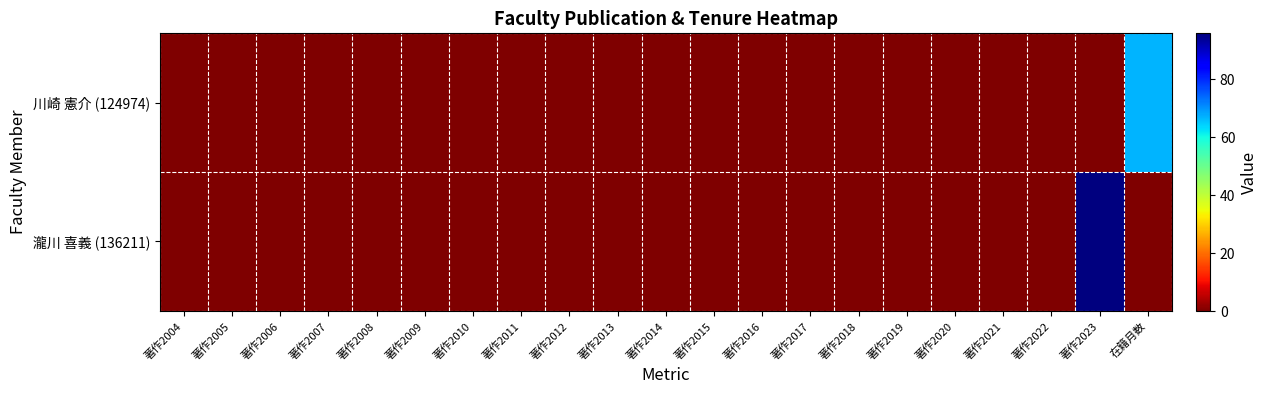

Reading right to left, list all the values displayed in this chart.

川崎 憲介 (124974): 在籍月数=67	著作2023=0	著作2022=0	著作2021=0	著作2020=0	著作2019=0	著作2018=0	著作2017=0	著作2016=0	著作2015=0	著作2014=0	著作2013=0	著作2012=0	著作2011=0	著作2010=0	著作2009=0	著作2008=0	著作2007=0	著作2006=0	著作2005=0	著作2004=0
瀧川 喜義 (136211): 在籍月数=0	著作2023=96	著作2022=0	著作2021=0	著作2020=0	著作2019=0	著作2018=0	著作2017=0	著作2016=0	著作2015=0	著作2014=0	著作2013=0	著作2012=0	著作2011=0	著作2010=0	著作2009=0	著作2008=0	著作2007=0	著作2006=0	著作2005=0	著作2004=0